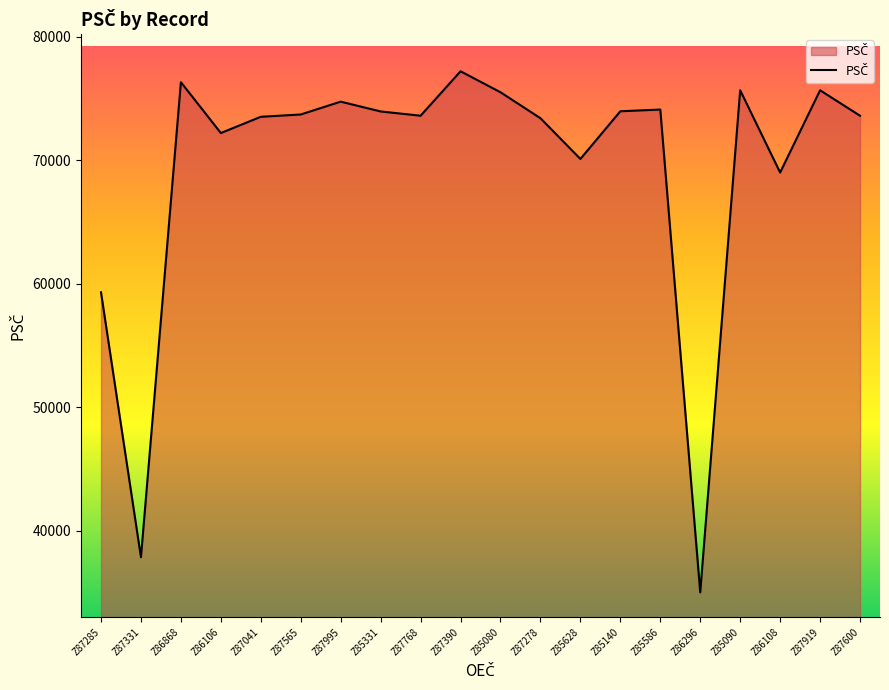

What is the sum of all values?

1388357